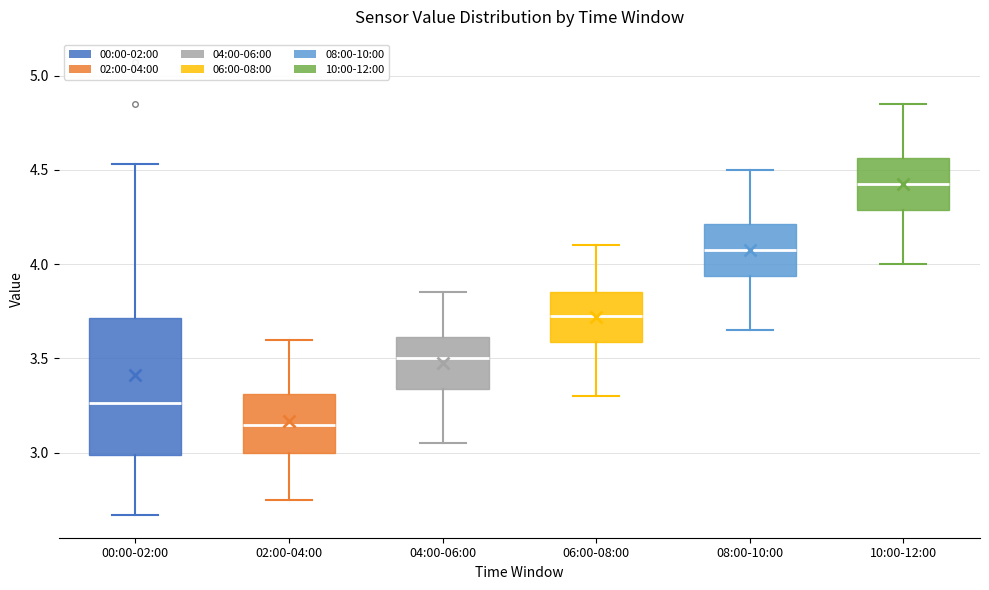

Where does the lower whisker of the box for 02:00-04:00 end on the y-axis? The values are not printed on the chart, so give them approximately, as read against the axis.

2.75